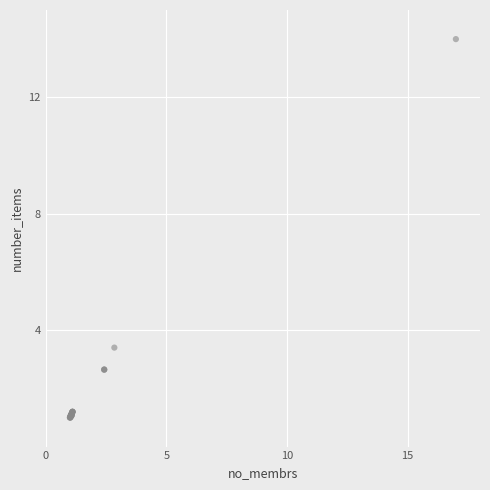

What Y value in the scatter plot is closest to 7?

3.4